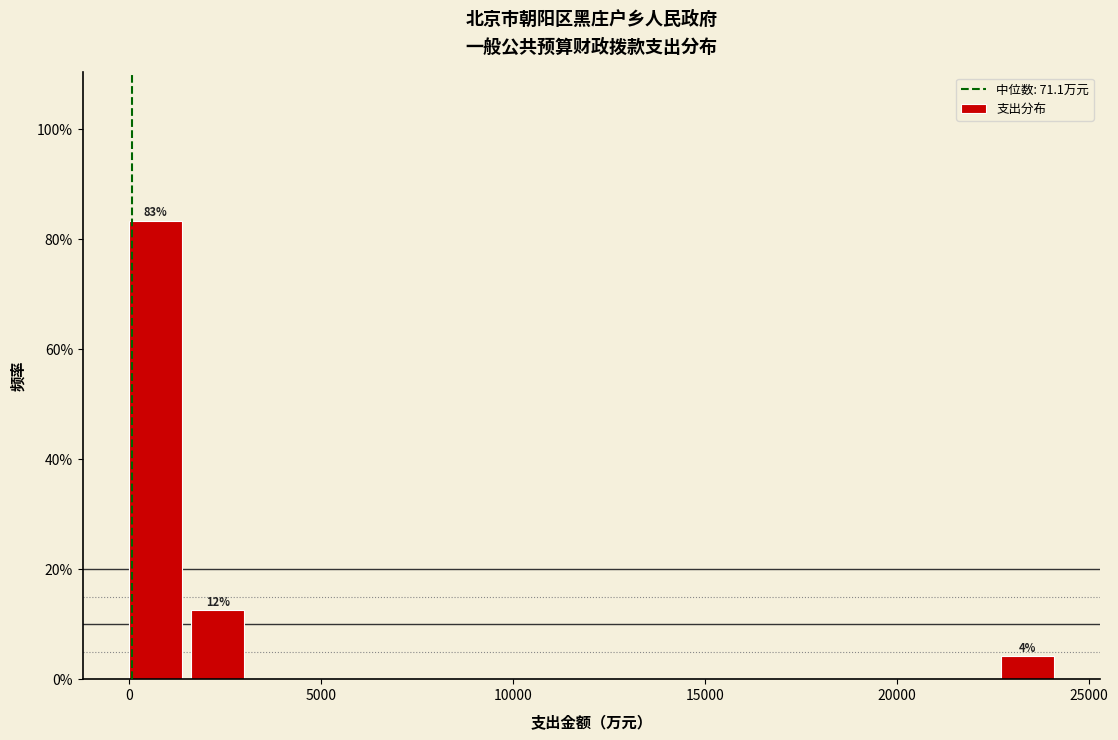

Read against the x-axis, roughly where is the centre of the tallest bar?

500